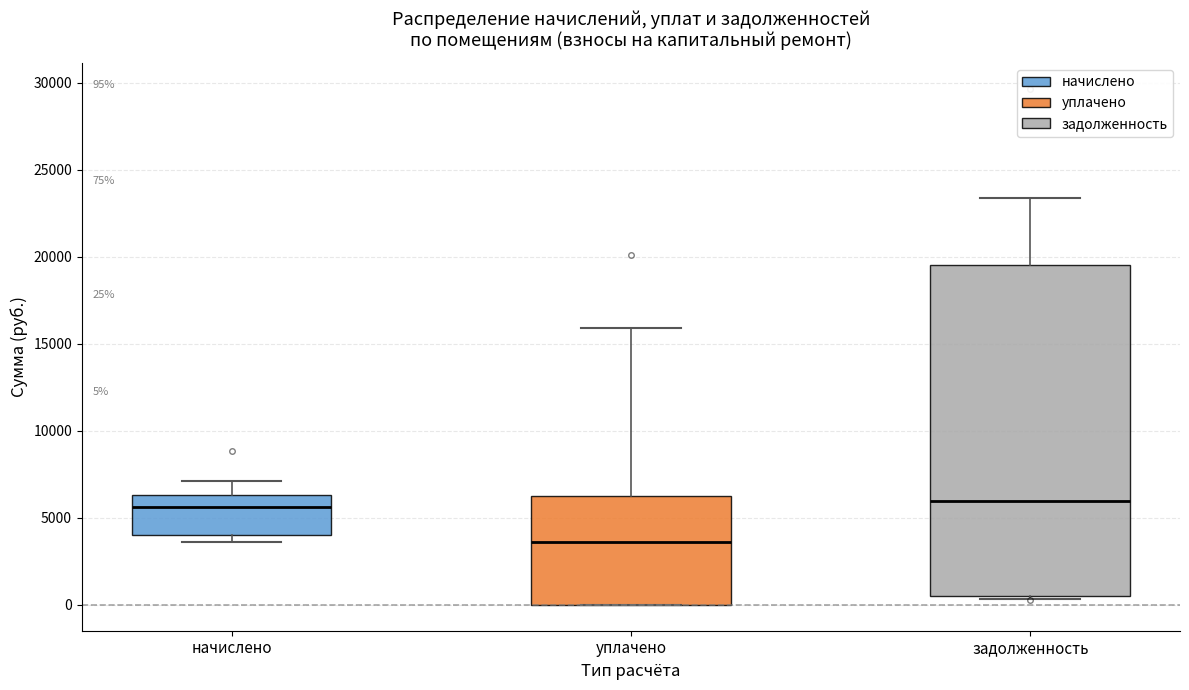

Which box is the tallest, from its lower edge to its upper edge?

задолженность